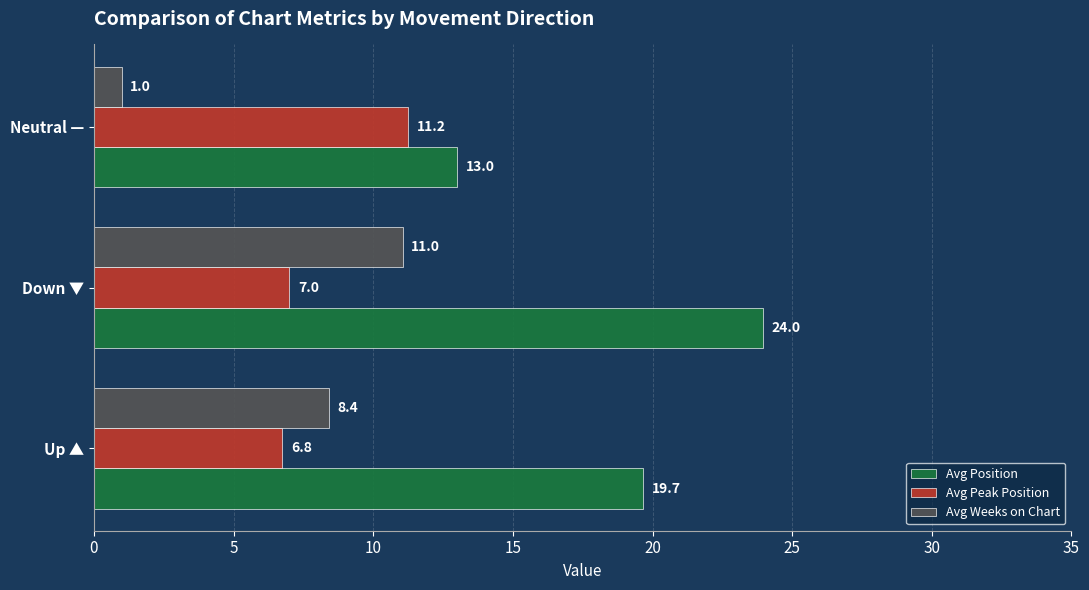

Is it true that Avg Position equals 19.7 at Up ▲?

True